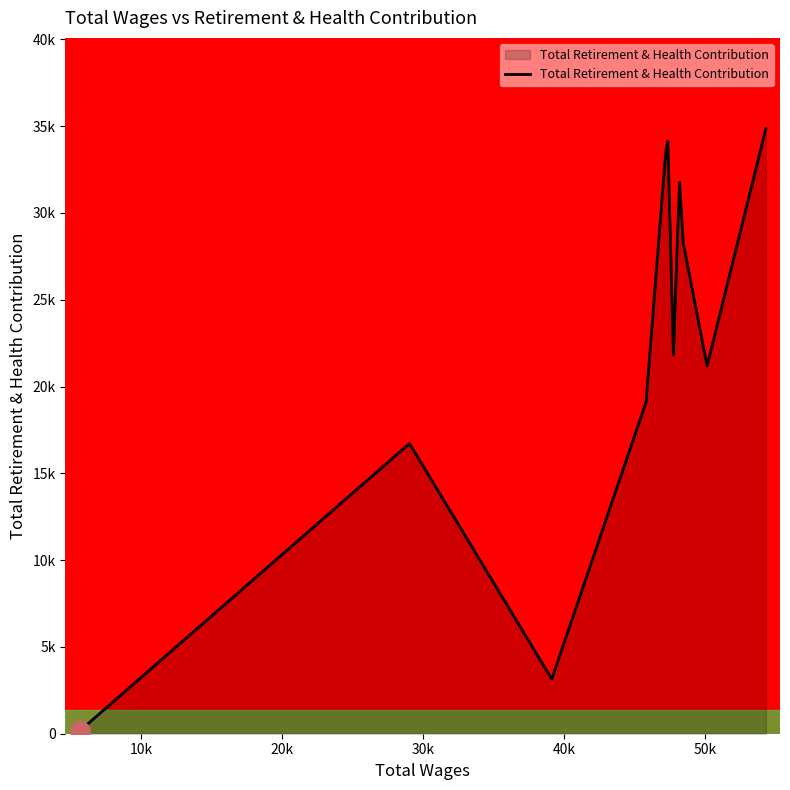

What is the value of the 2nd point from the left?

16716